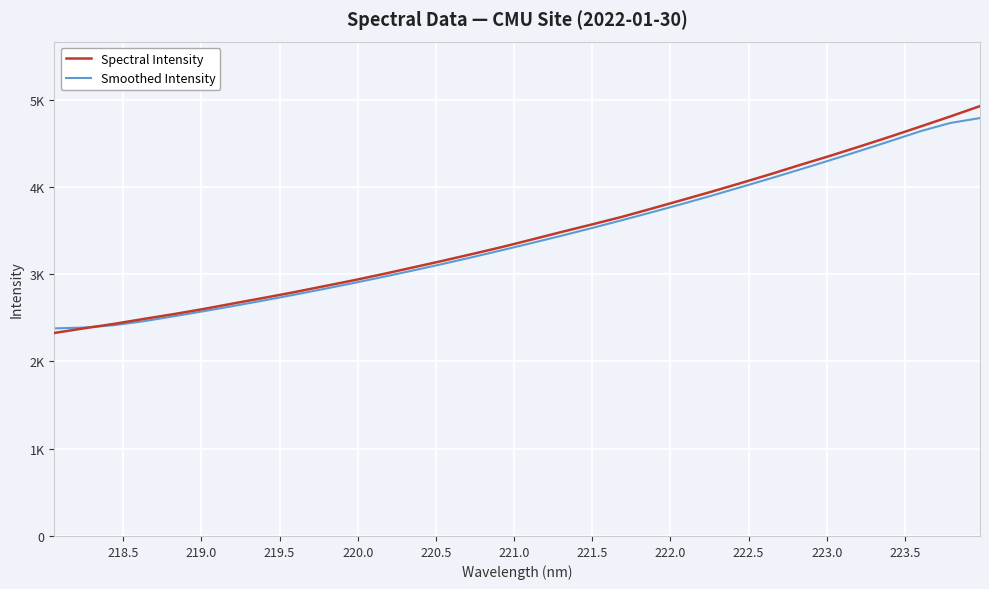

What are all the series names shown in the legend?

Spectral Intensity, Smoothed Intensity